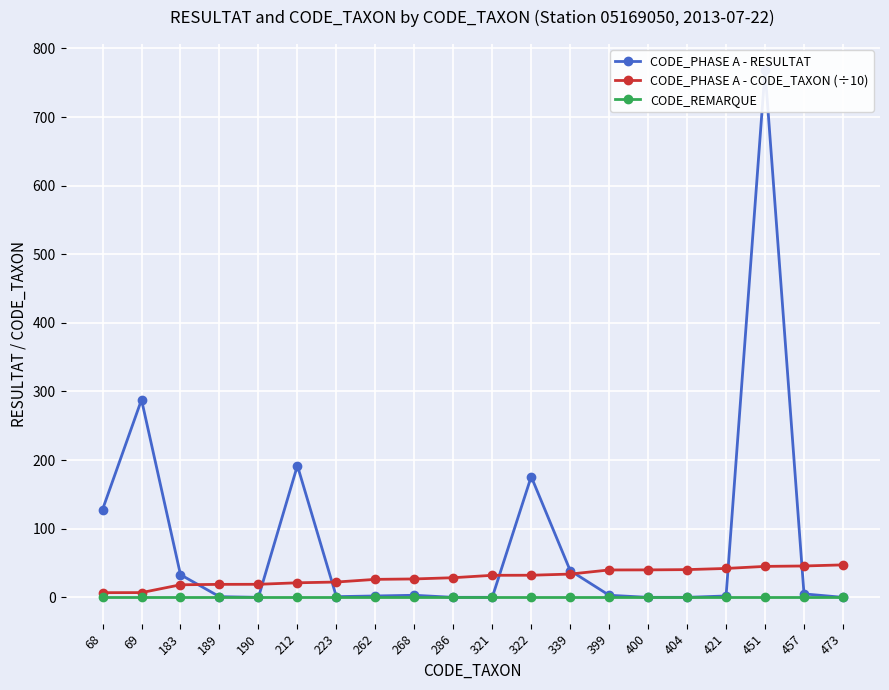

What is the total value across all series at 69?

295.9